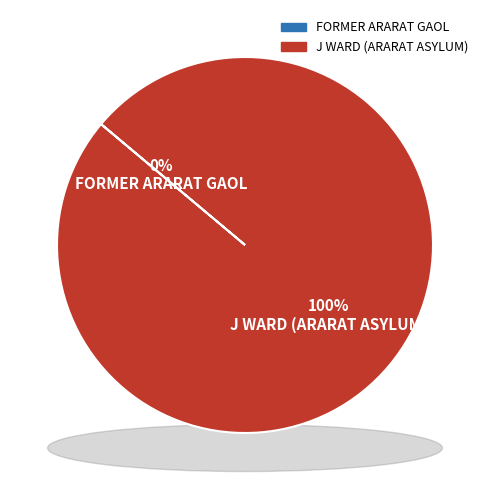

What is the largest slice in the pie chart?

J WARD (ARARAT ASYLUM)